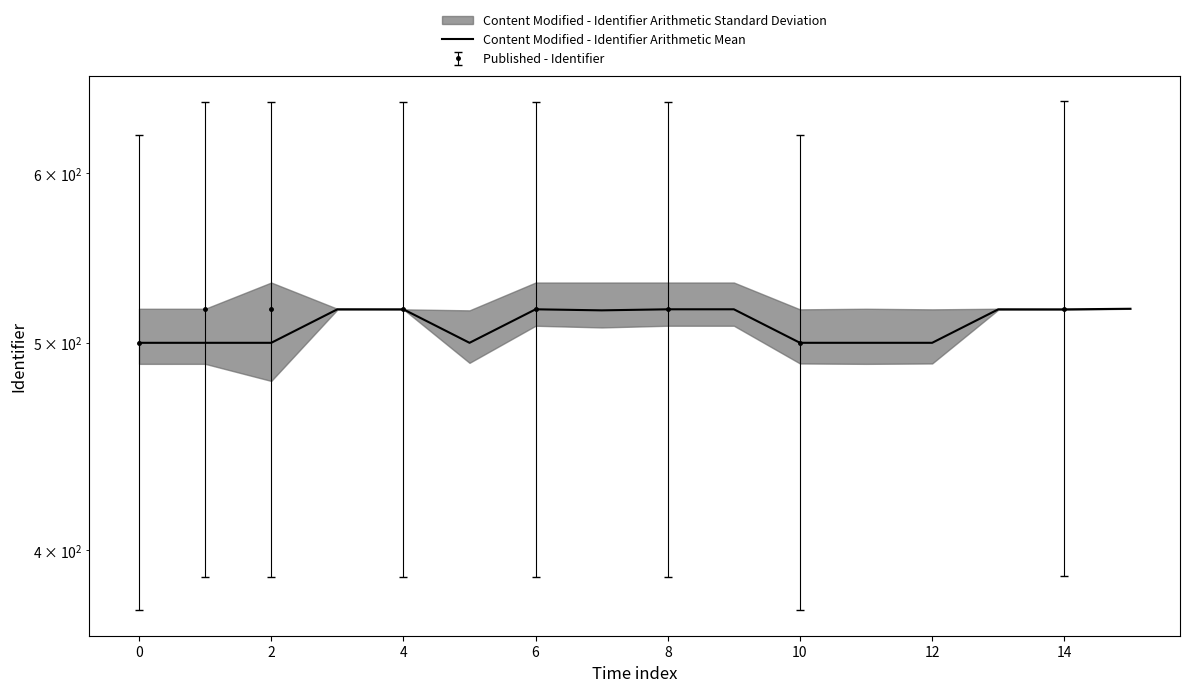

Where is the first local minimum?

2